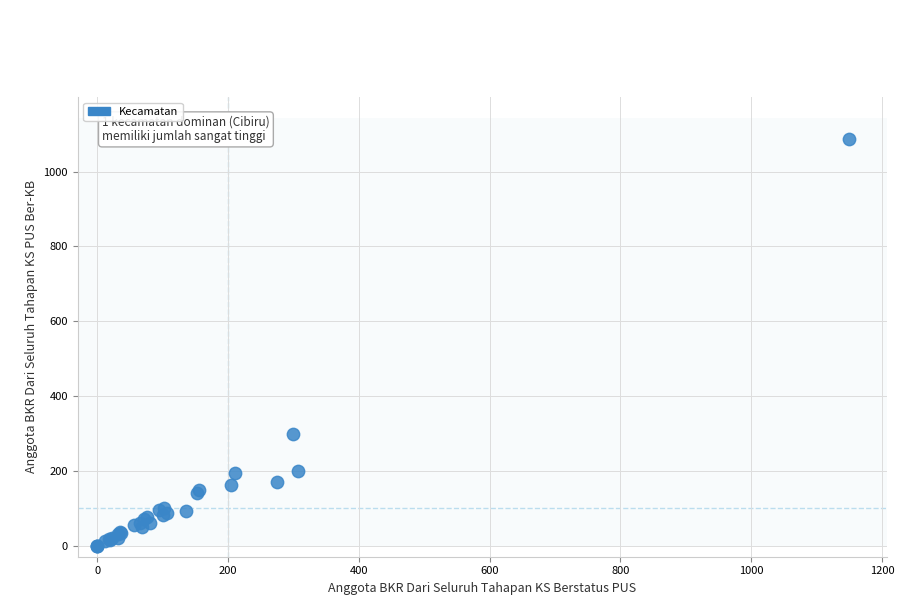

What Y value in the scatter plot is closest to 544?

299